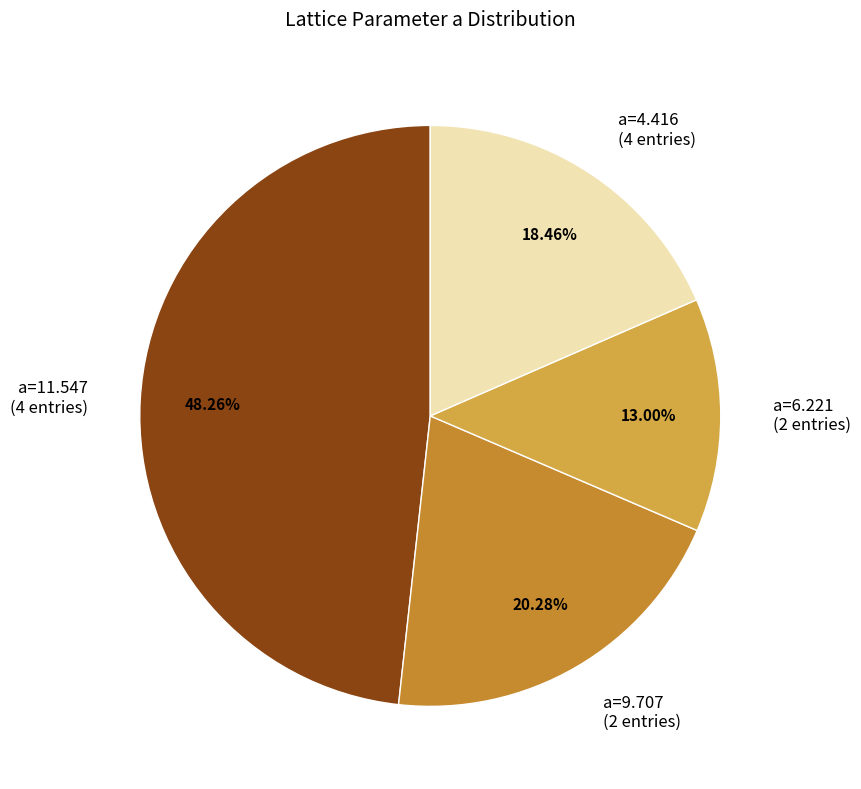

Rank the categories by value from lowest to highest.

a=6.221 (2 entries), a=4.416 (4 entries), a=9.707 (2 entries), a=11.547 (4 entries)